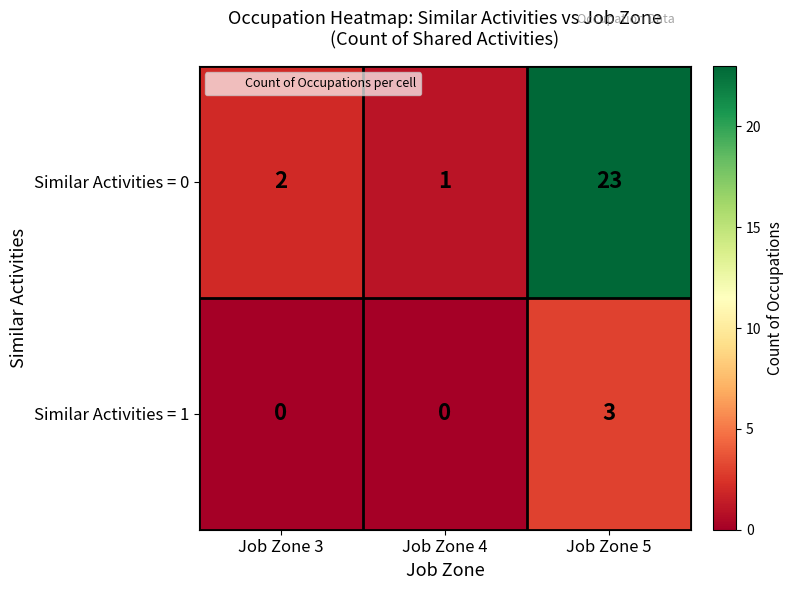

Which category has the highest value in the Similar Activities = 0 series?

Job Zone 5